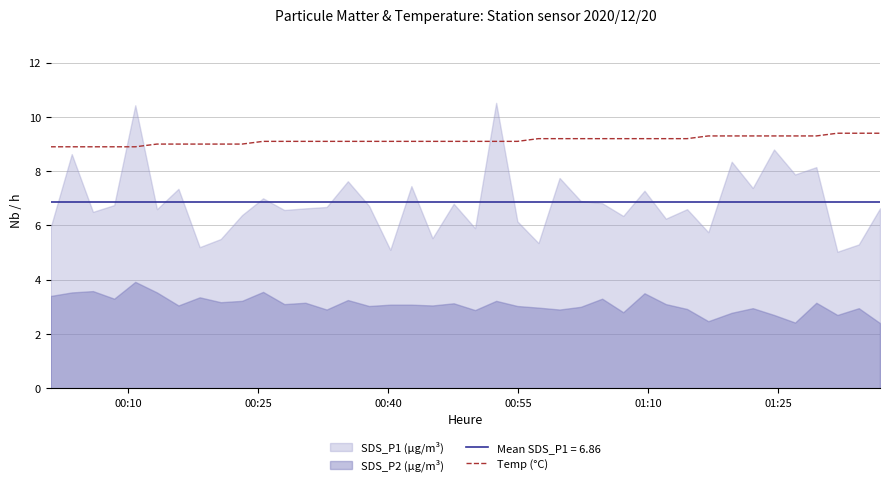

What is the minimum value for Temp (°C)?

8.9